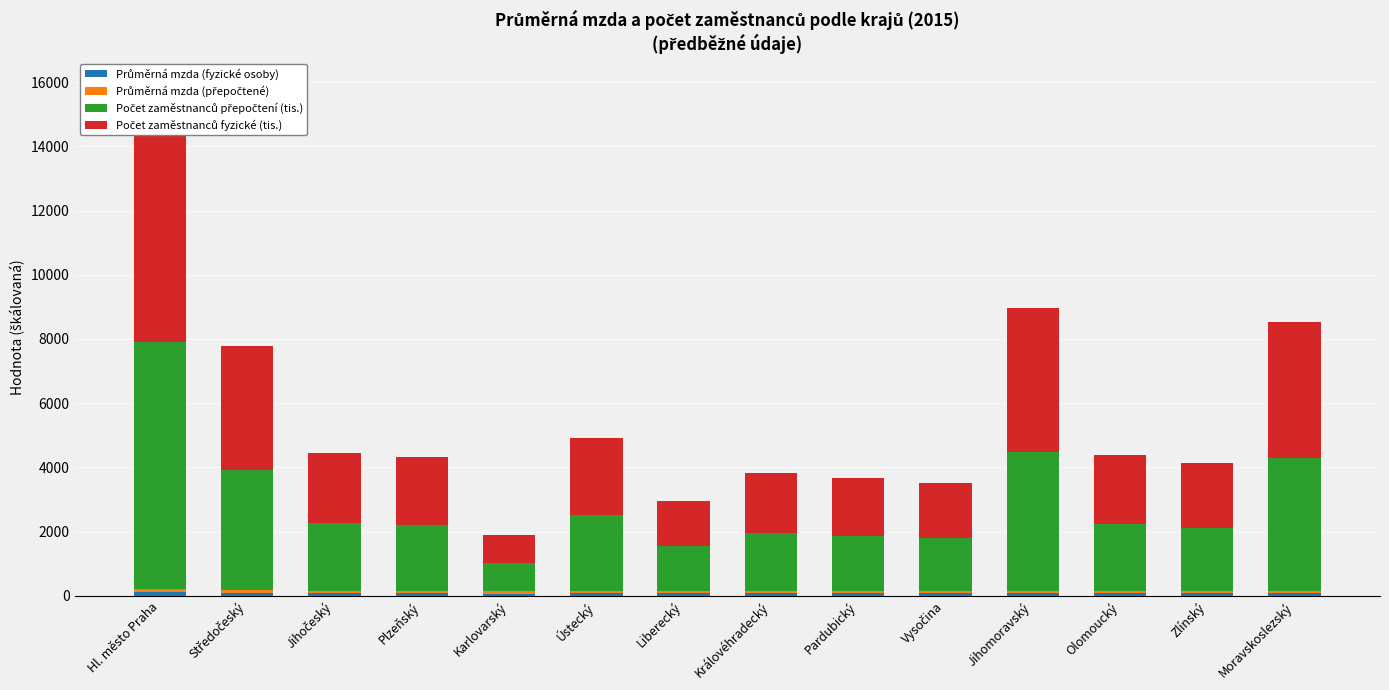

How many values in the Počet zaměstnanců přepočtení (tis.) series exceed 2081?

6